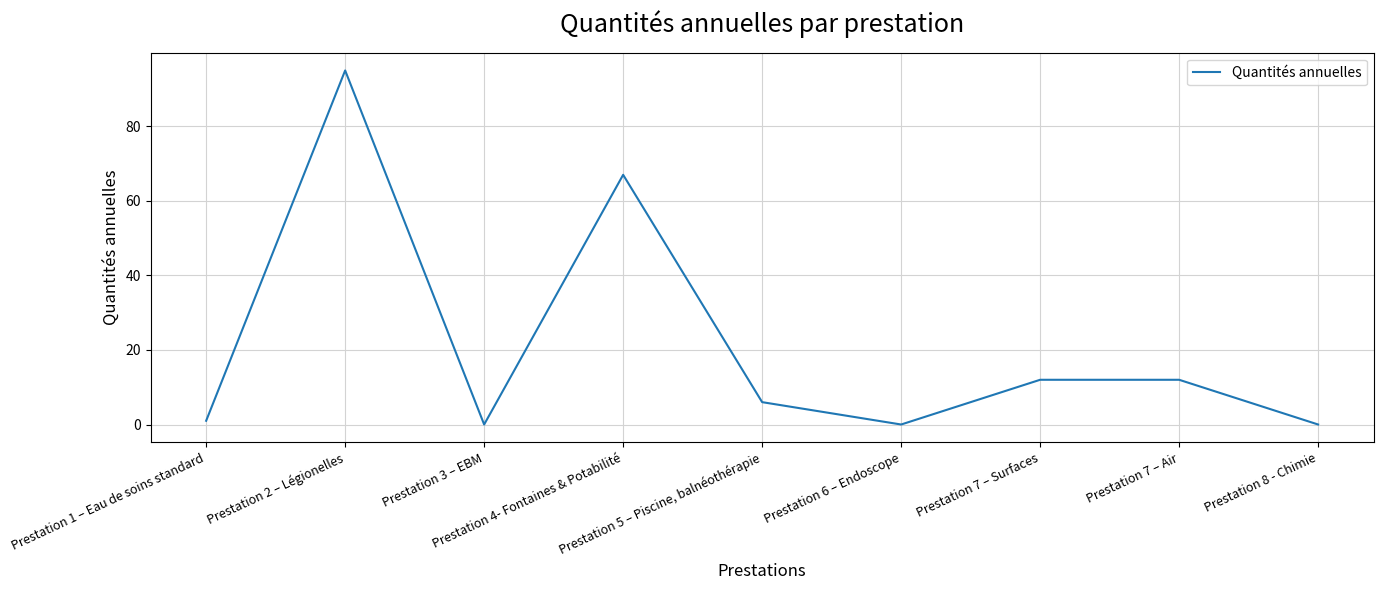

What is the difference between the maximum and minimum values?

95